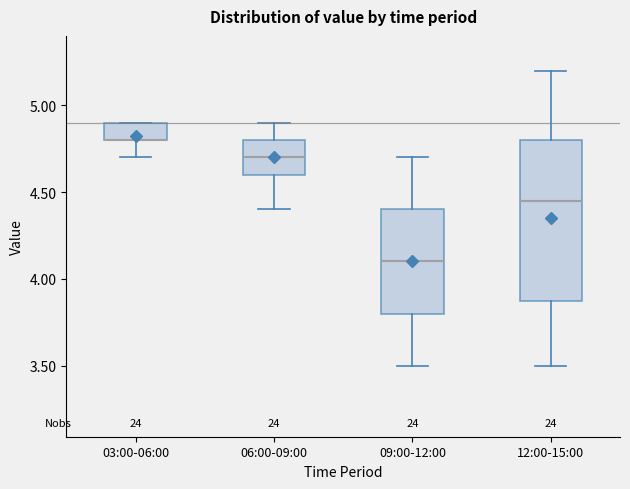

Reading left to right, read every box against the y-axis: the position of its median line, the range the box covers, and the ends of its whiskers. The values are not printed on the chart, so give them approximately, as read against the axis.

03:00-06:00: median 4.80 (drawn on the box's lower edge), box 4.80 to 4.90, whiskers 4.70 to 4.90
06:00-09:00: median 4.70, box 4.60 to 4.80, whiskers 4.40 to 4.90
09:00-12:00: median 4.10, box 3.80 to 4.40, whiskers 3.50 to 4.70
12:00-15:00: median 4.45, box 3.90 to 4.80, whiskers 3.50 to 5.20